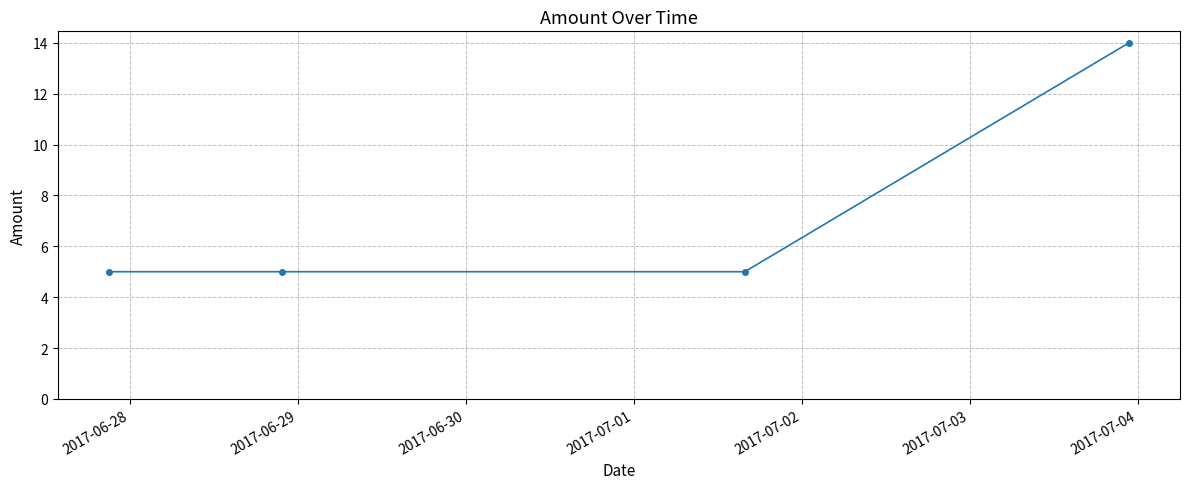

What is the difference between the maximum and minimum values?

9